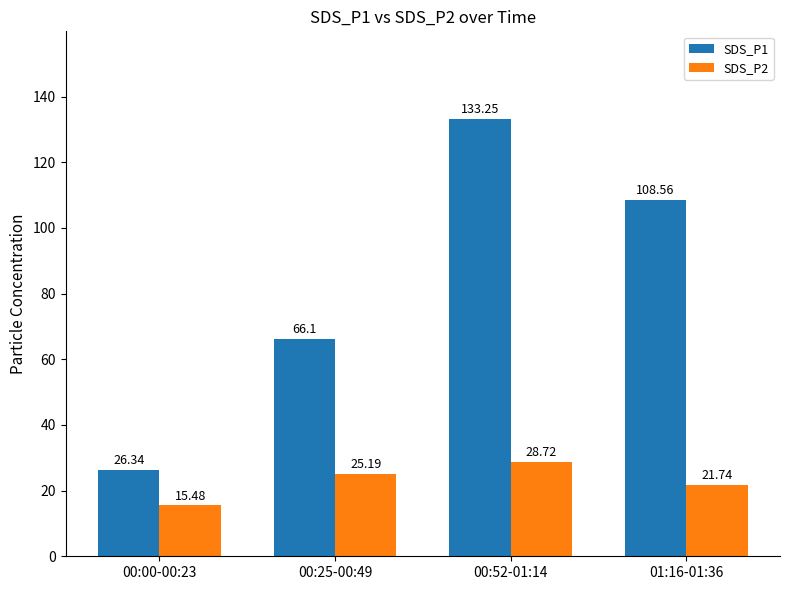

Which series changed the most between 00:00-00:23 and 00:25-00:49?

SDS_P1